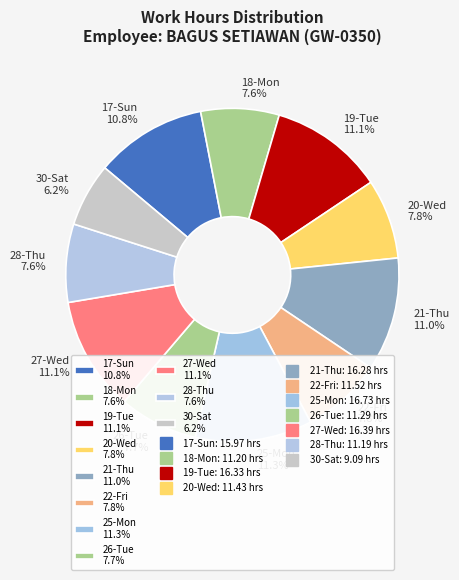

Count the number of slices in the pie.

11